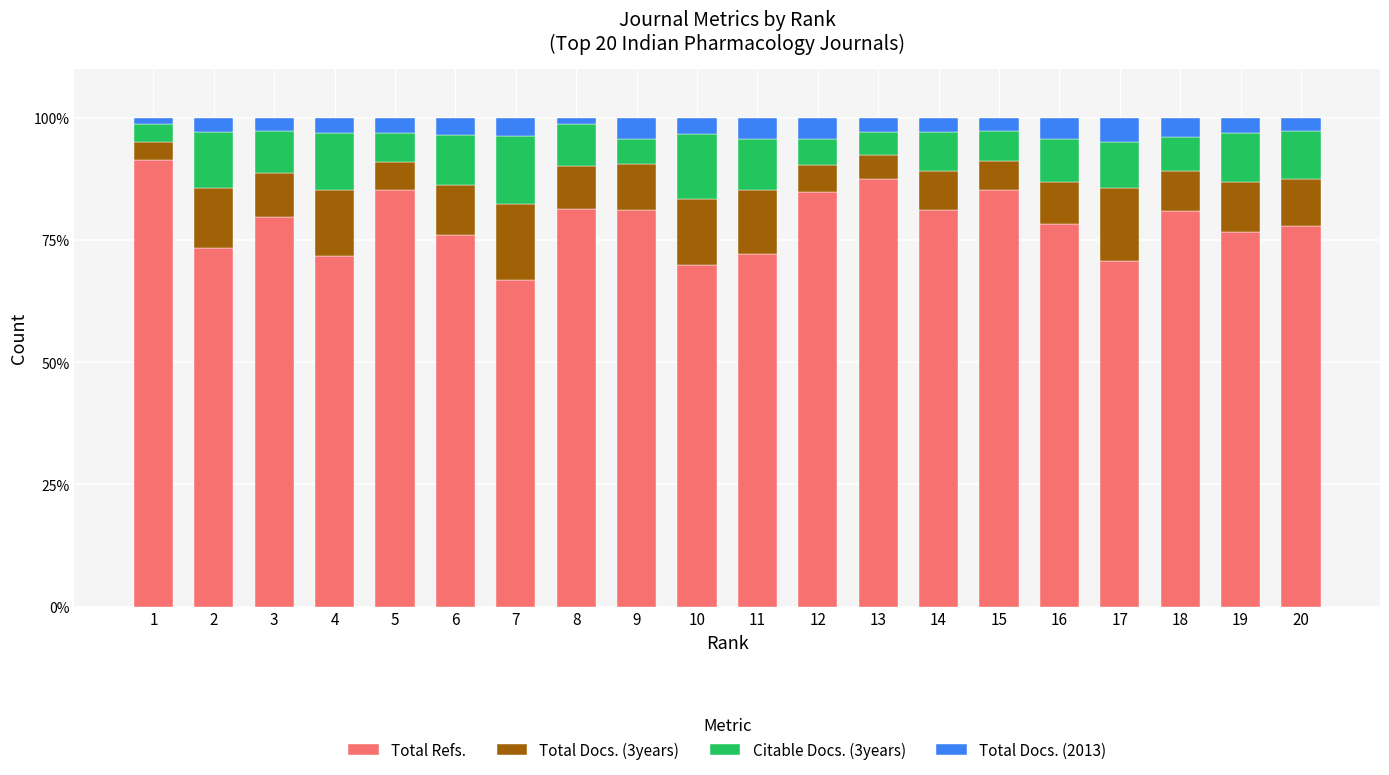

What is the minimum value for Total Refs.?

66.9